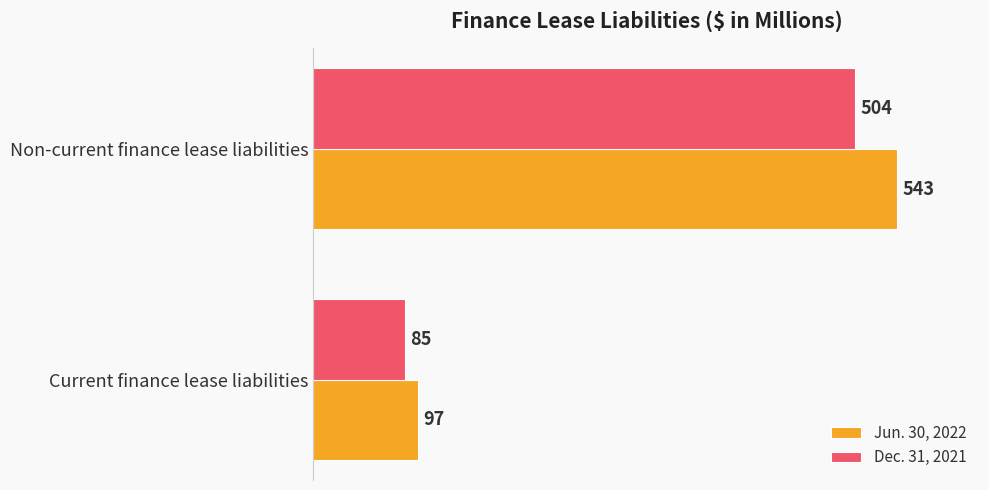

What is the sum of all Dec. 31, 2021 values?

589